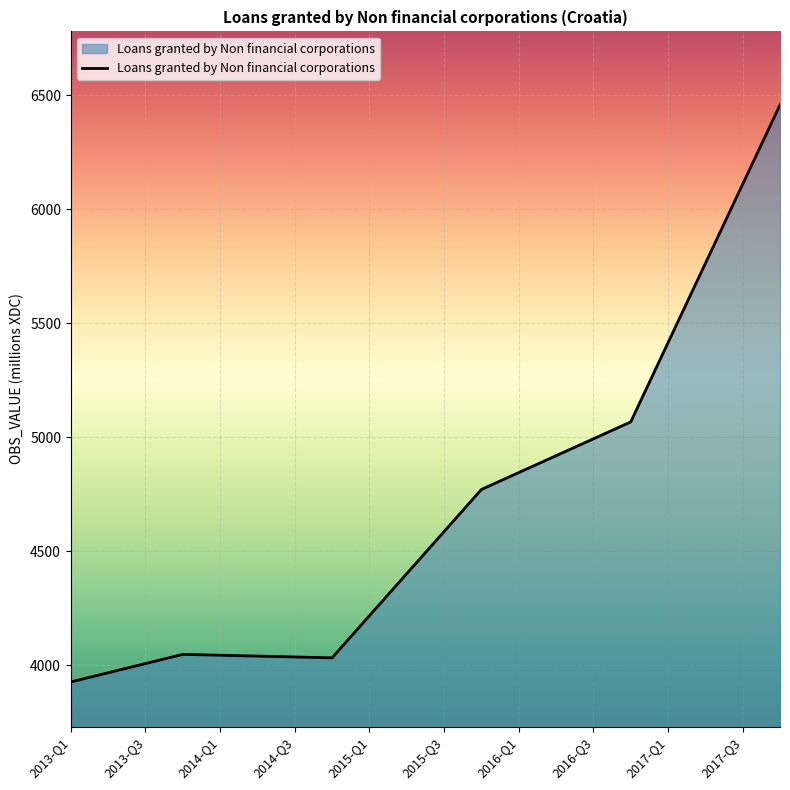

What is the smallest value displayed?

3925.6